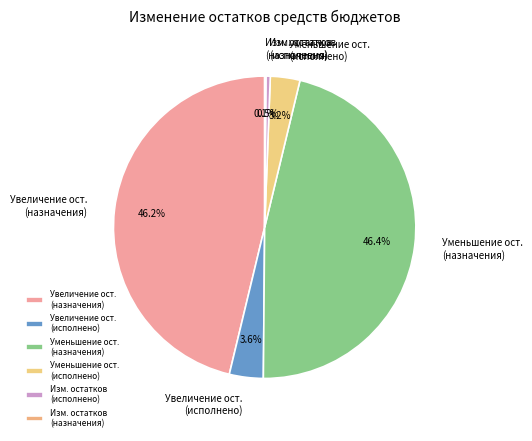

What portion of the pie excludes Изм. остатков (исполнено)?

99.5%